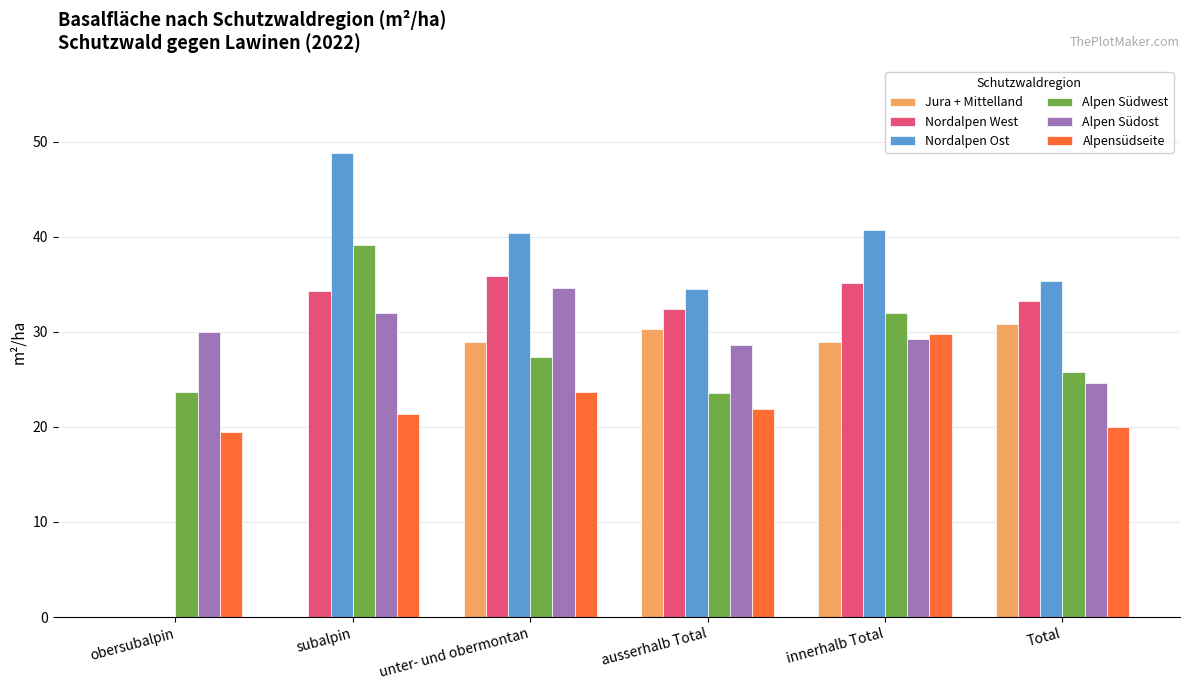

Which category has the highest value across all series?

subalpin